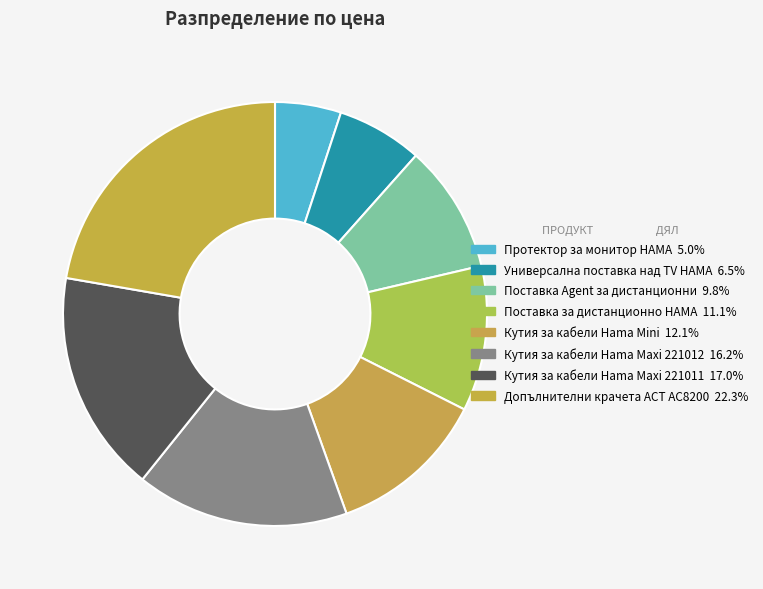

Does Протектор за монитор HAMA represent more than half of the total?

No